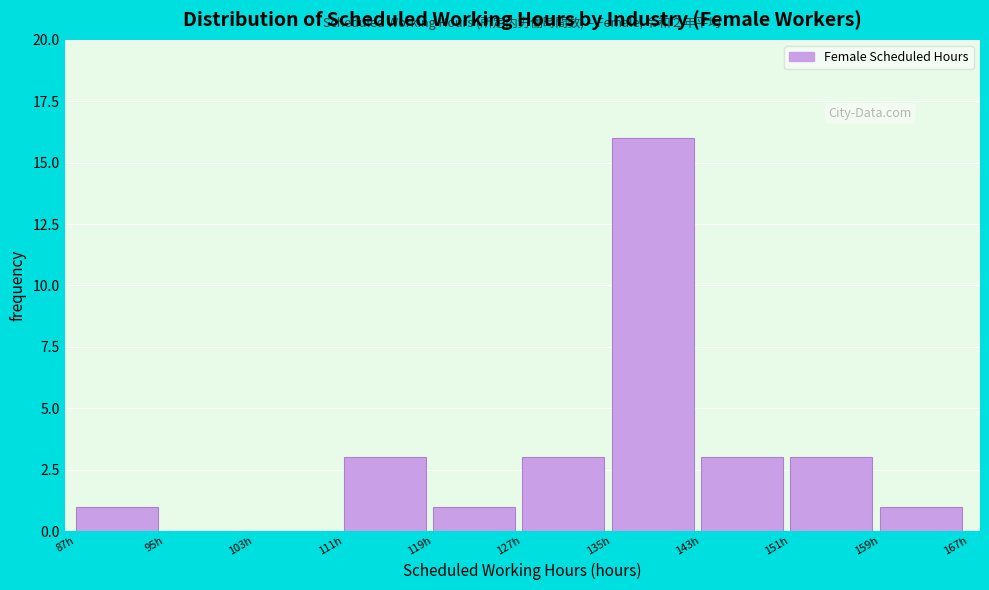

Reading left to right, list all the values displayed in this chart.

87h=1	95h=0	103h=0	111h=3	119h=1	127h=3	135h=16	143h=3	151h=3	159h=1